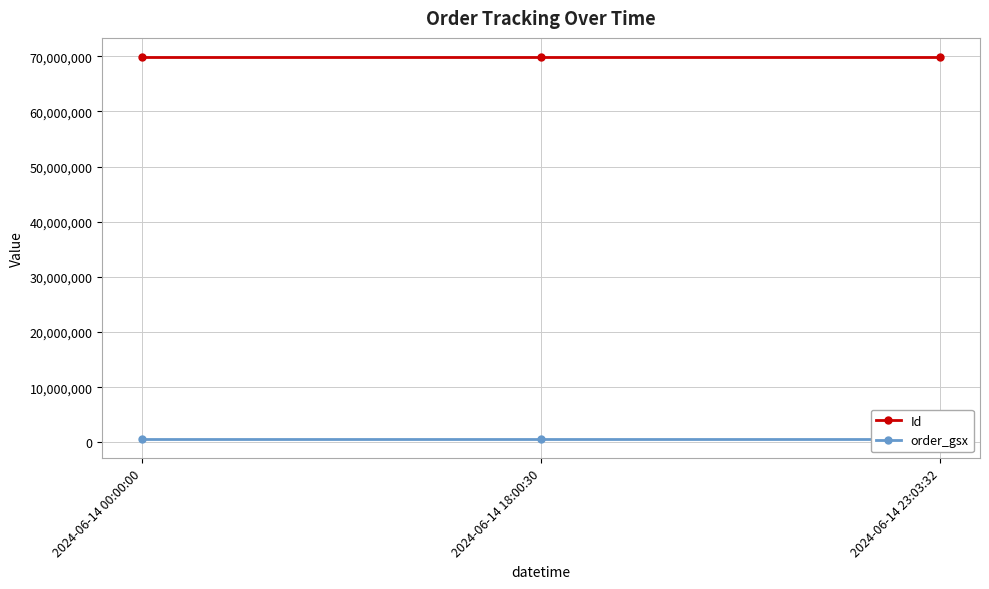

At 2024-06-14 23:03:32, list the series in order from smallest to largest.

order_gsx, Id